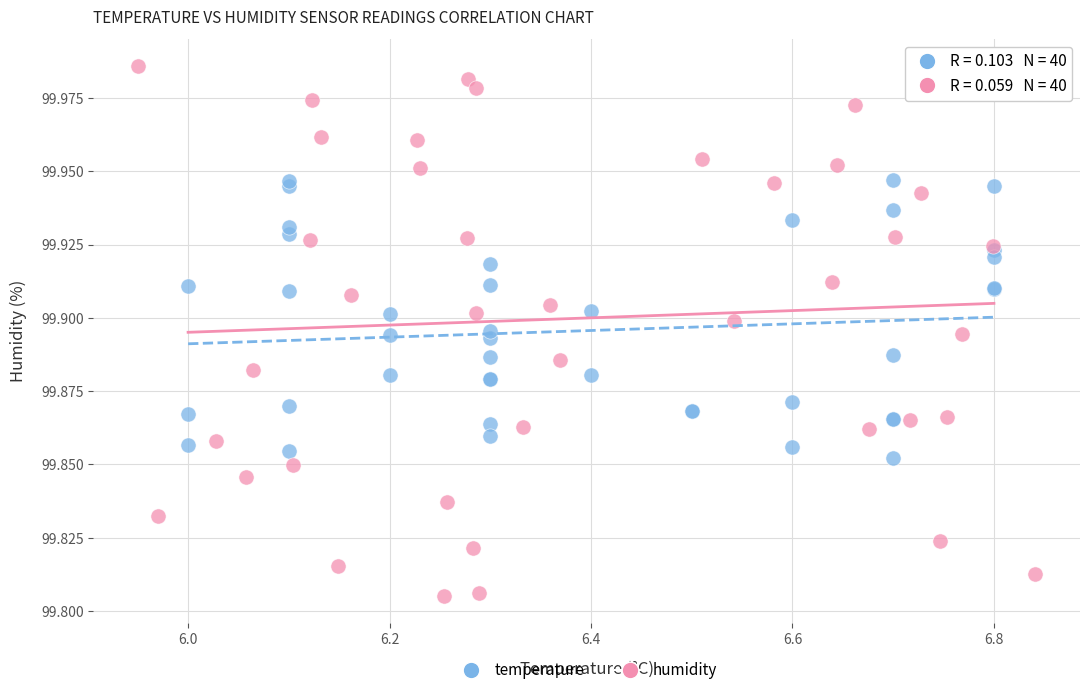

Which series reaches the maximum Y coordinate?

humidity